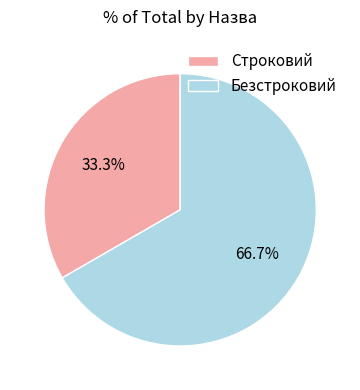

Approximately how many times larger is the value at Безстроковий compared to Строковий?

2.0